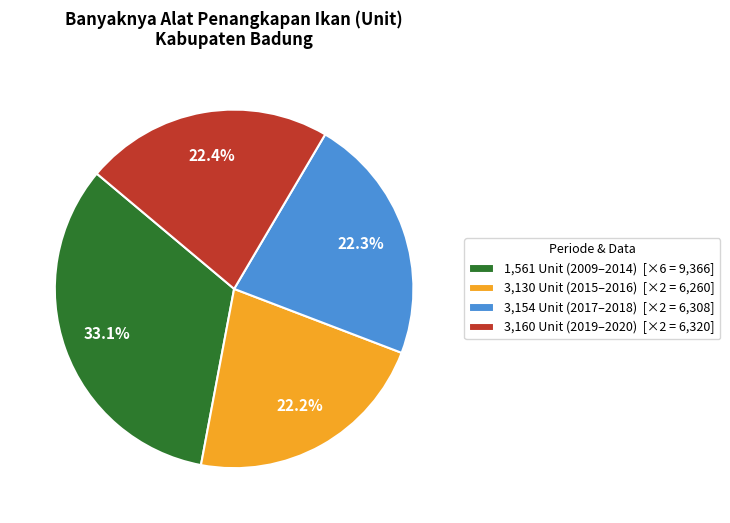

How many slices are in this pie chart?

4